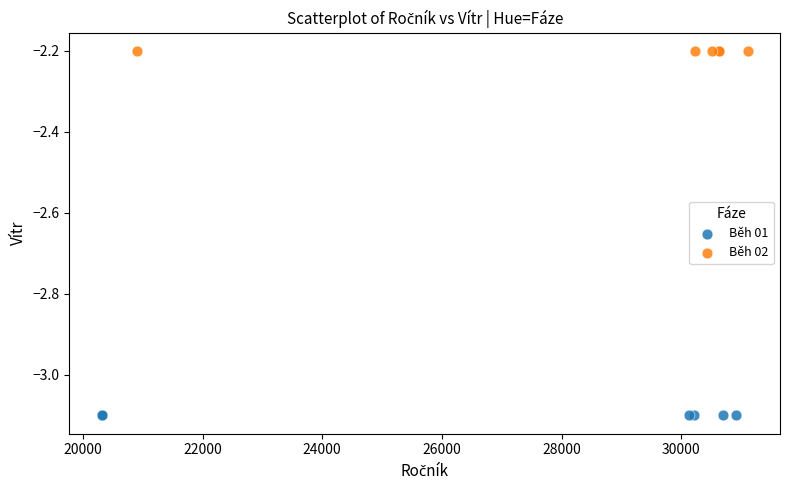

Which series reaches the minimum Y coordinate?

Běh 01